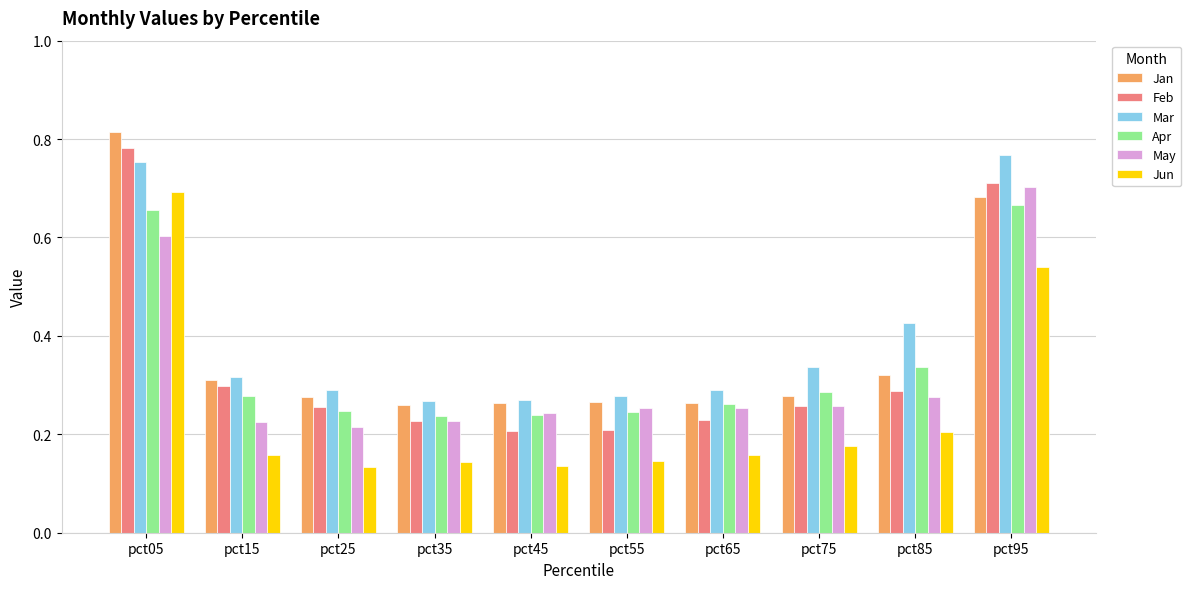

The value of Mar at pct45 is 0.3. True or false?

True